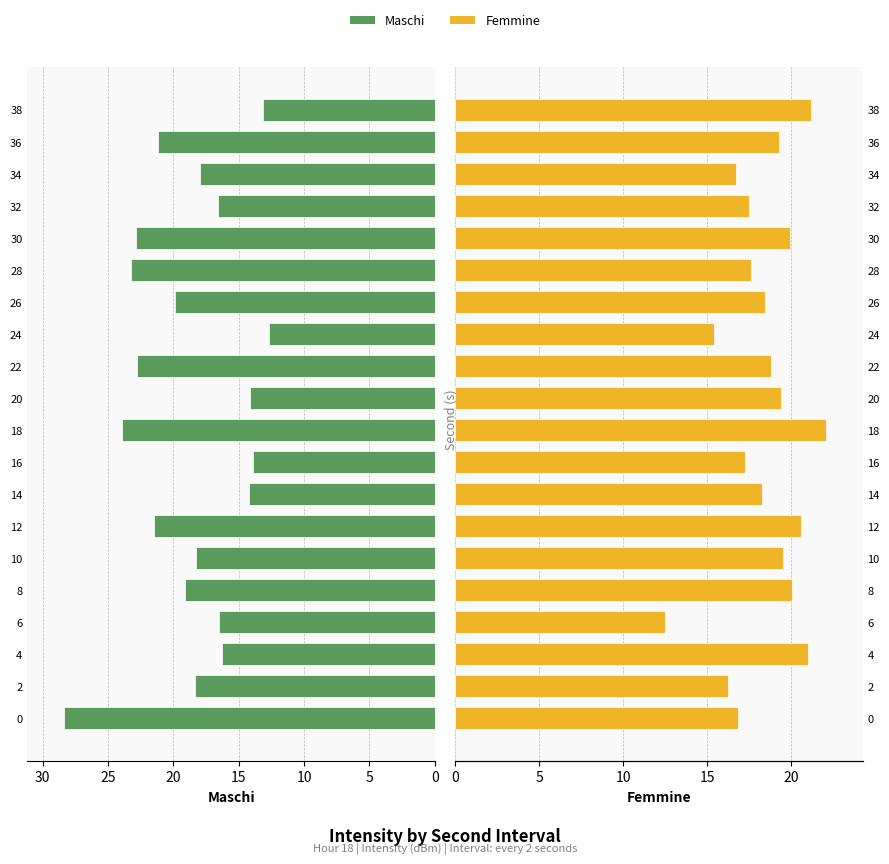

At how many categories does at least one series exceed 16?

19